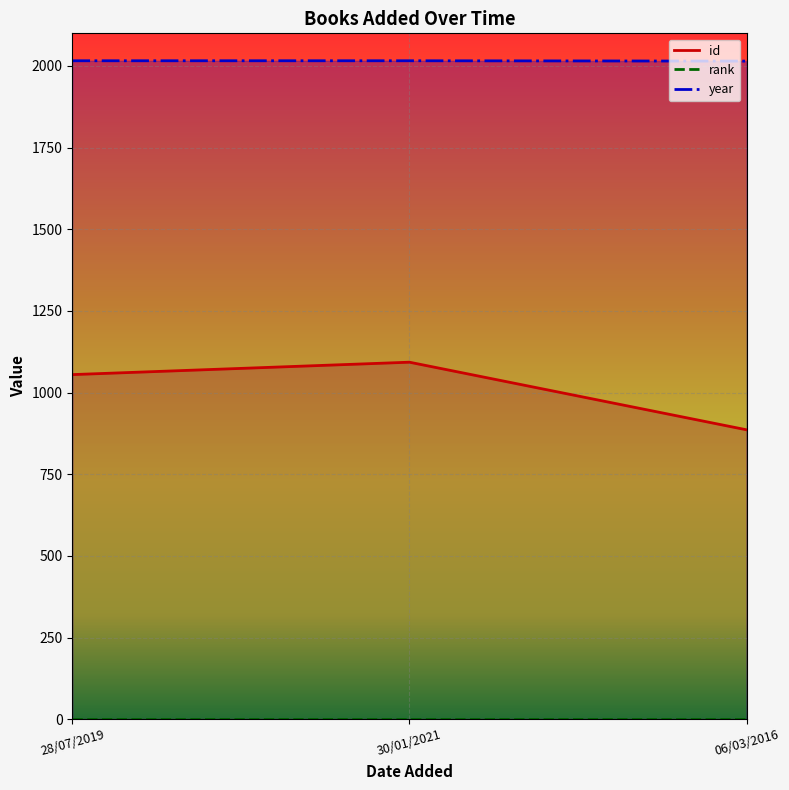

At which category is the sum across all series the highest?

30/01/2021